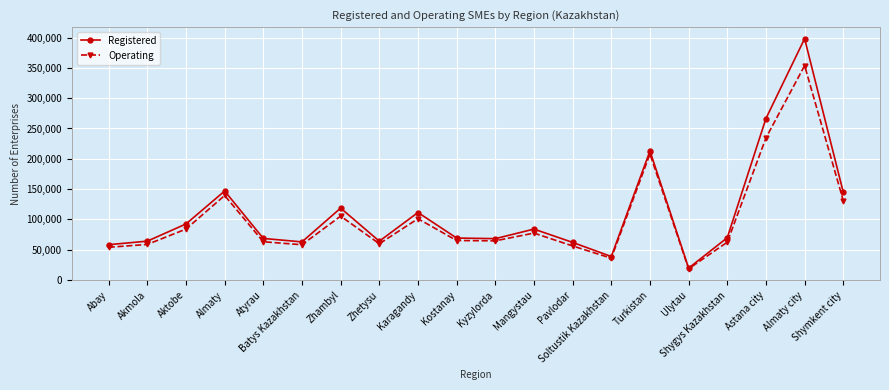

Which series has the widest spread of values?

Registered